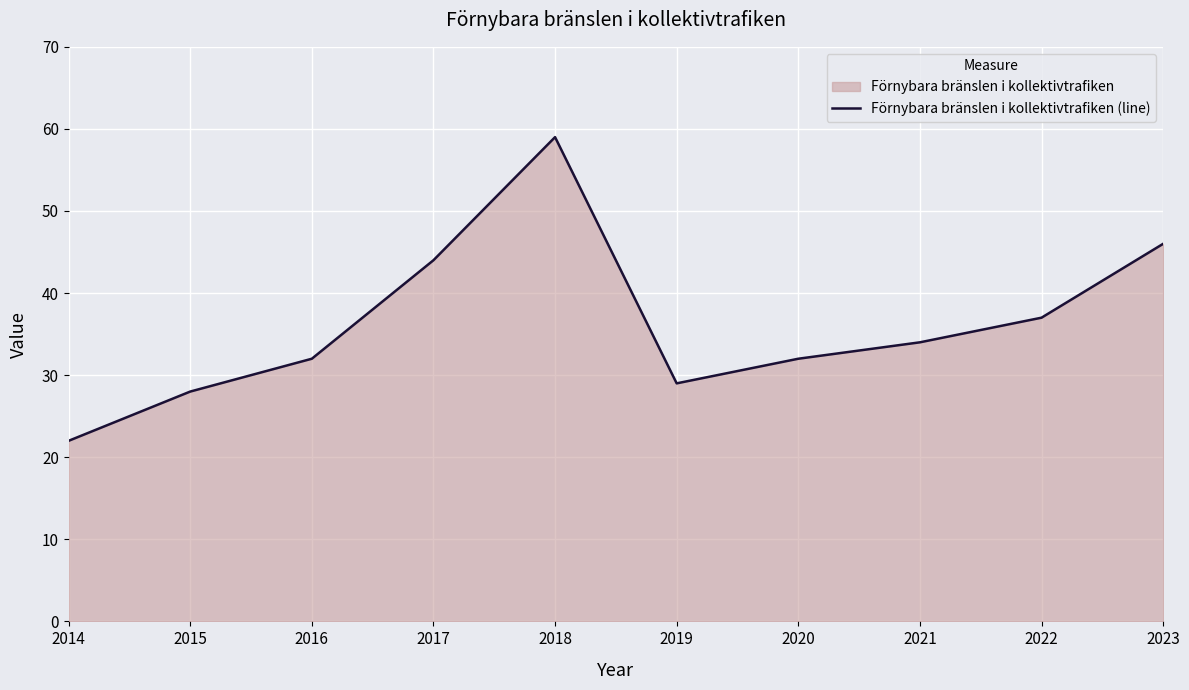

Count the number of data series in this chart.

1